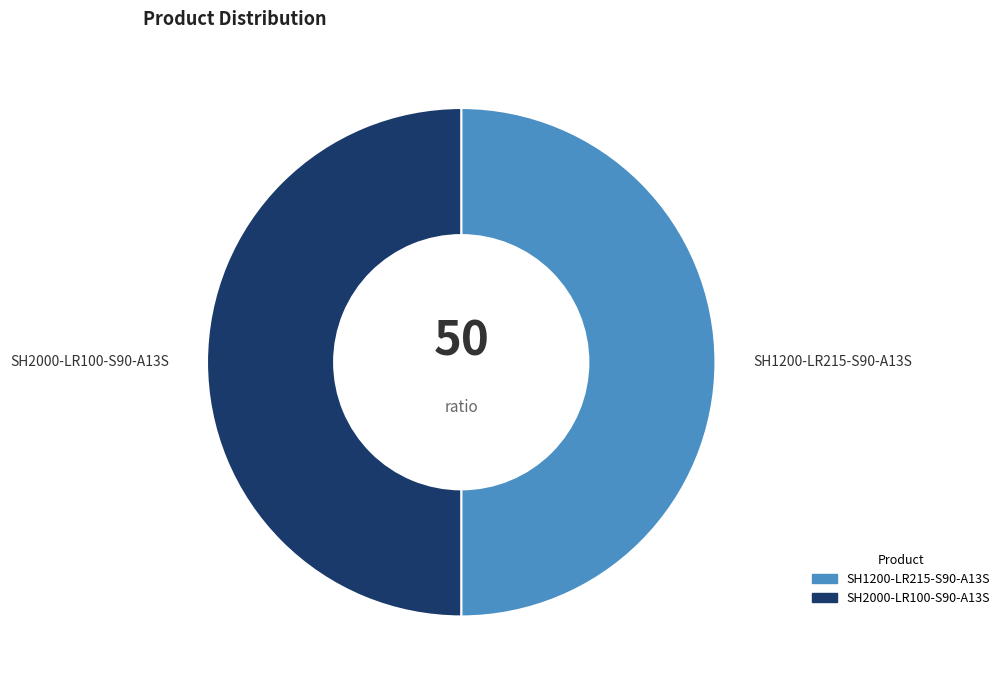

Approximately how many times larger is the value at SH1200-LR215-S90-A13S compared to SH2000-LR100-S90-A13S?

1.0